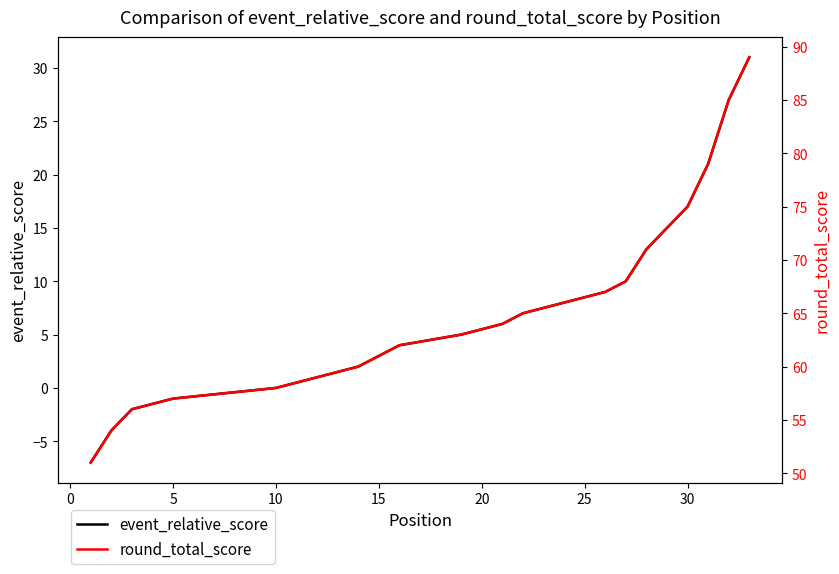

Which series has the largest total across all categories?

round_total_score